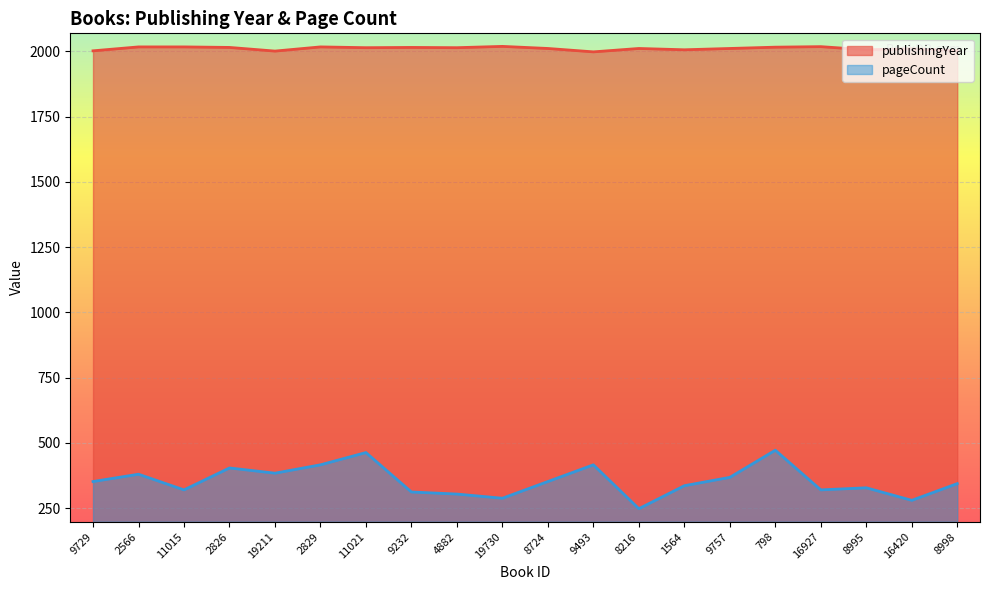

What is the average value of the pageCount series?

354